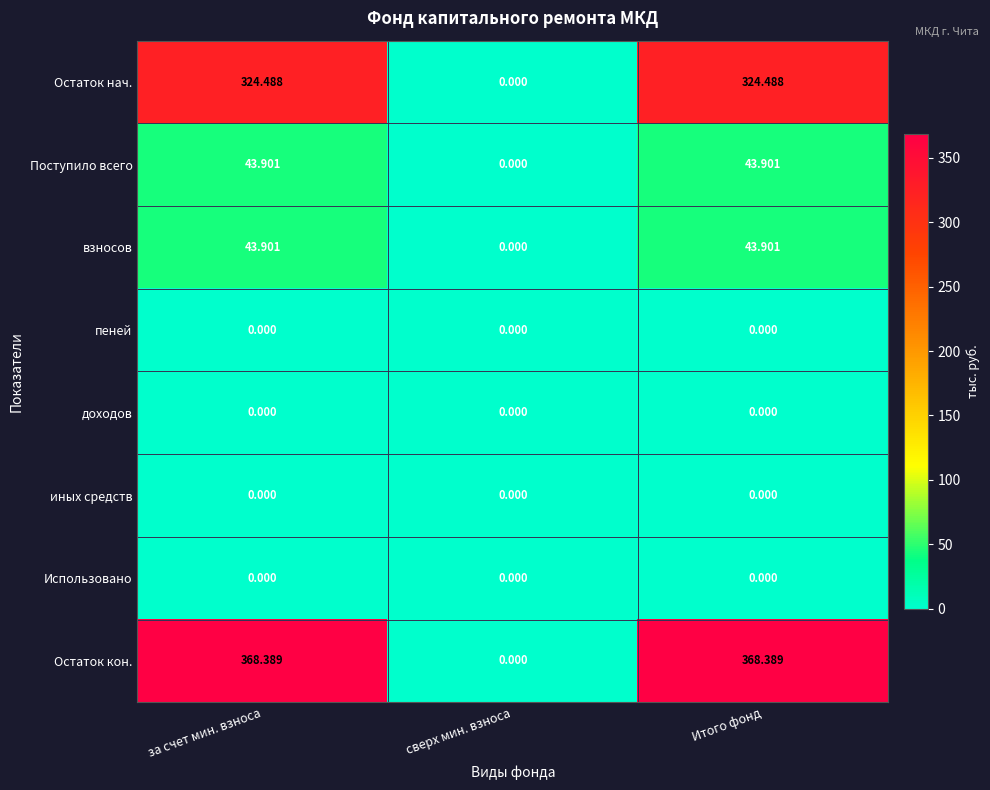

Is the value of доходов at сверх мин. взноса greater than the value of Поступило всего at за счет мин. взноса?

No